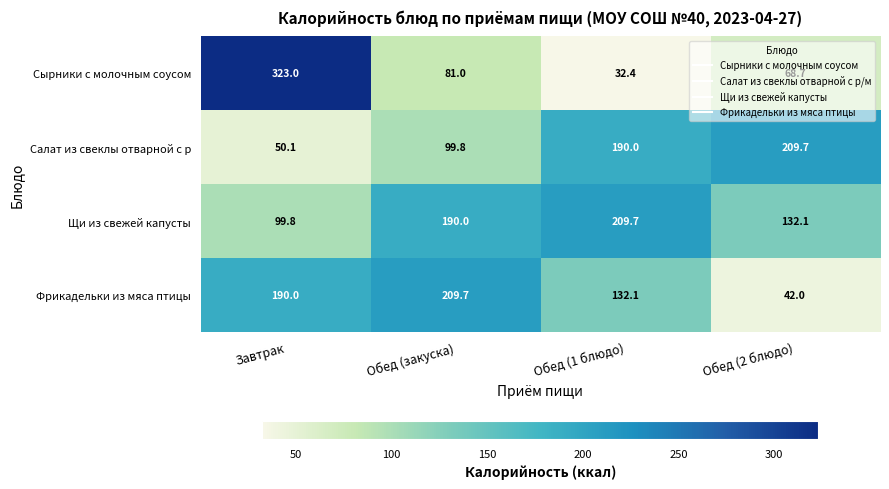

What is the difference between the Салат из свеклы отварной с р values at Обед (1 блюдо) and Обед (2 блюдо)?

19.7